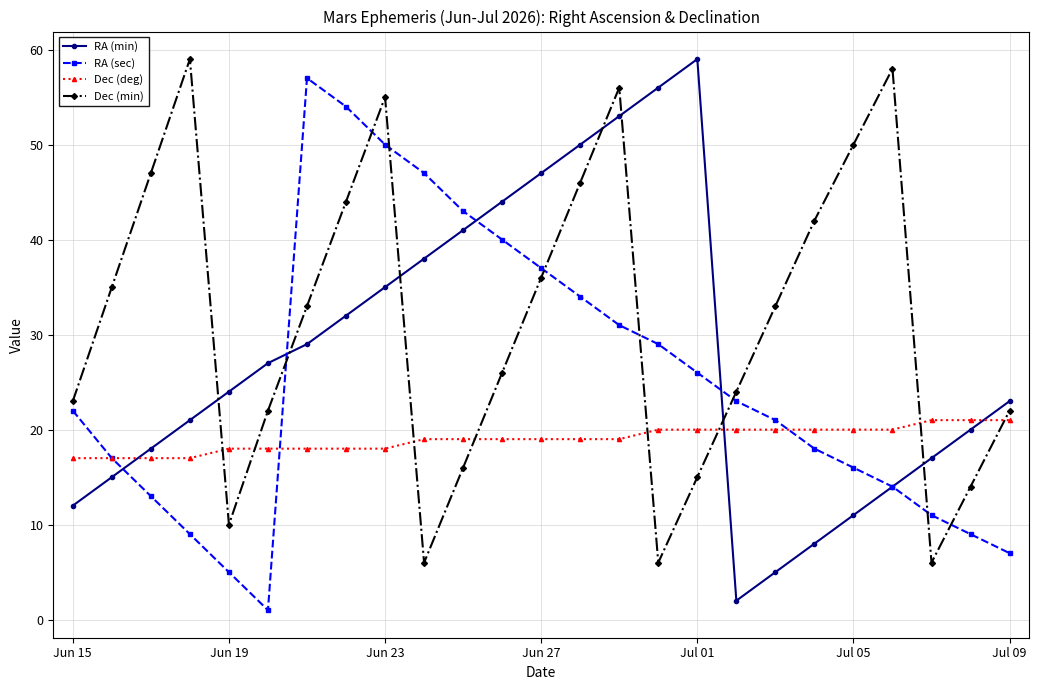

Count the number of data series in this chart.

4